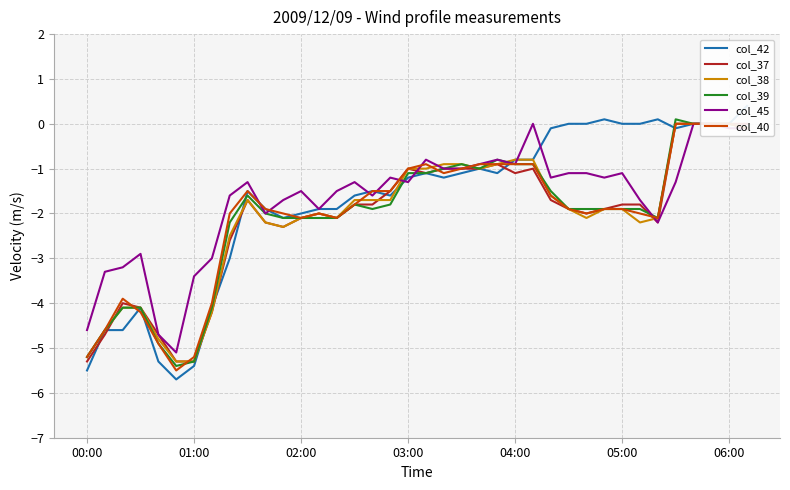

True or false: col_45 and col_37 intersect in this chart.

True